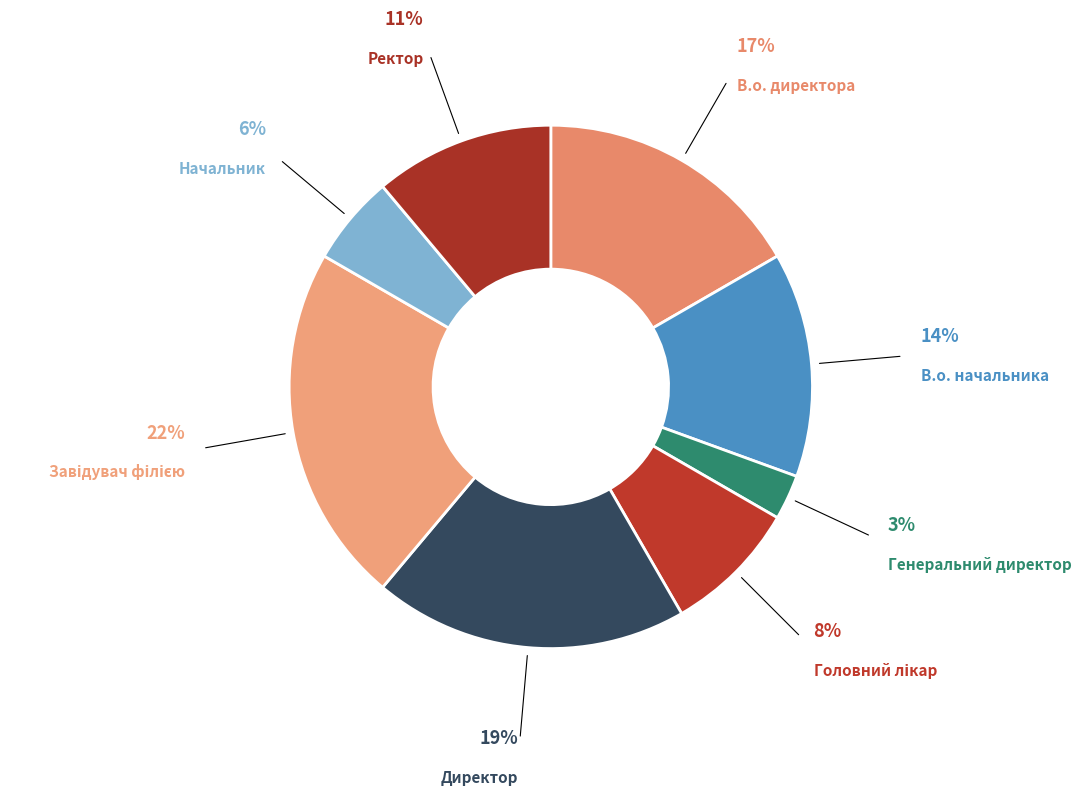

Count the number of slices in the pie.

8